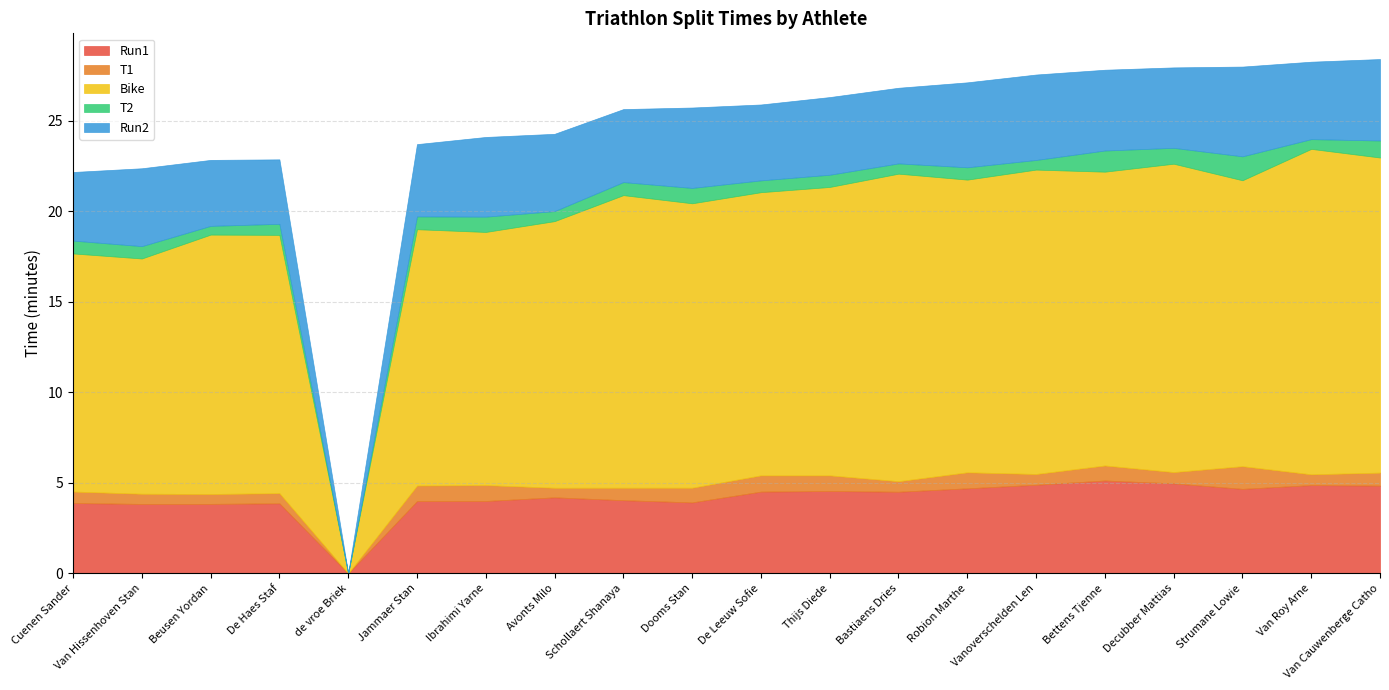

Count the number of data series in this chart.

5